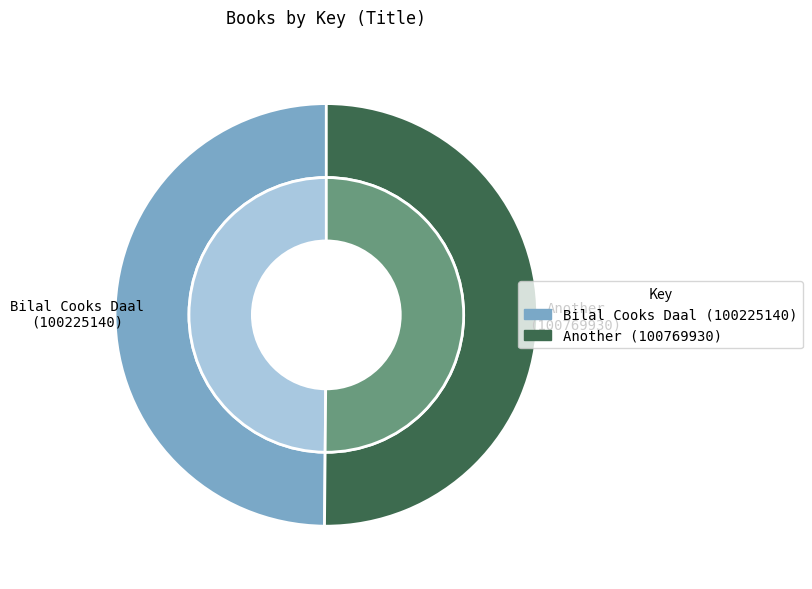

What percentage is the Another (100769930) slice, to the nearest percent?

50%